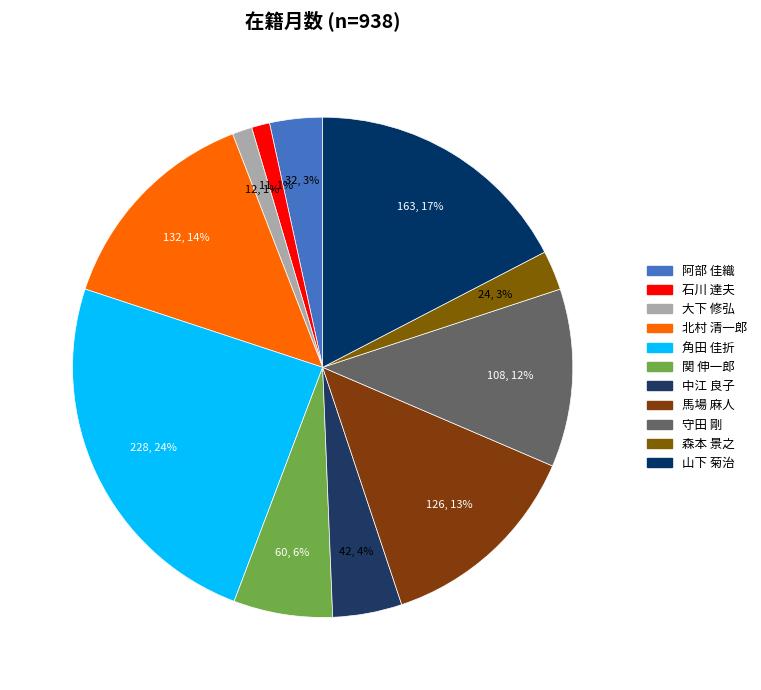

Approximately how many times larger is the value at 石川 達夫 compared to 森本 景之?

0.5